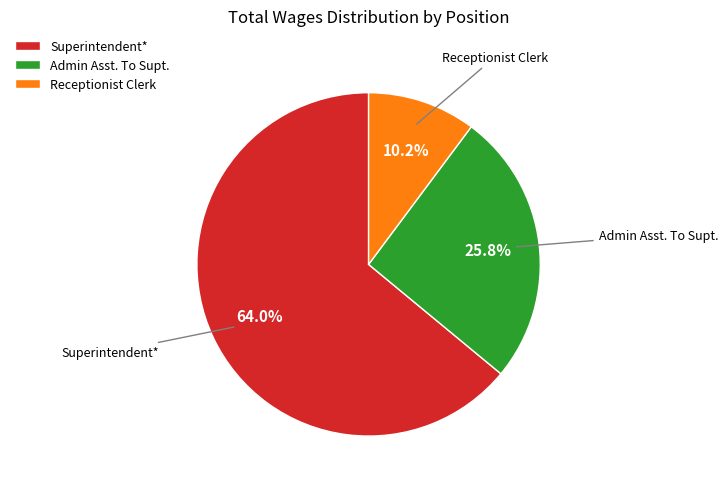

Which has a higher value, Admin Asst. To Supt. or Superintendent*?

Superintendent*